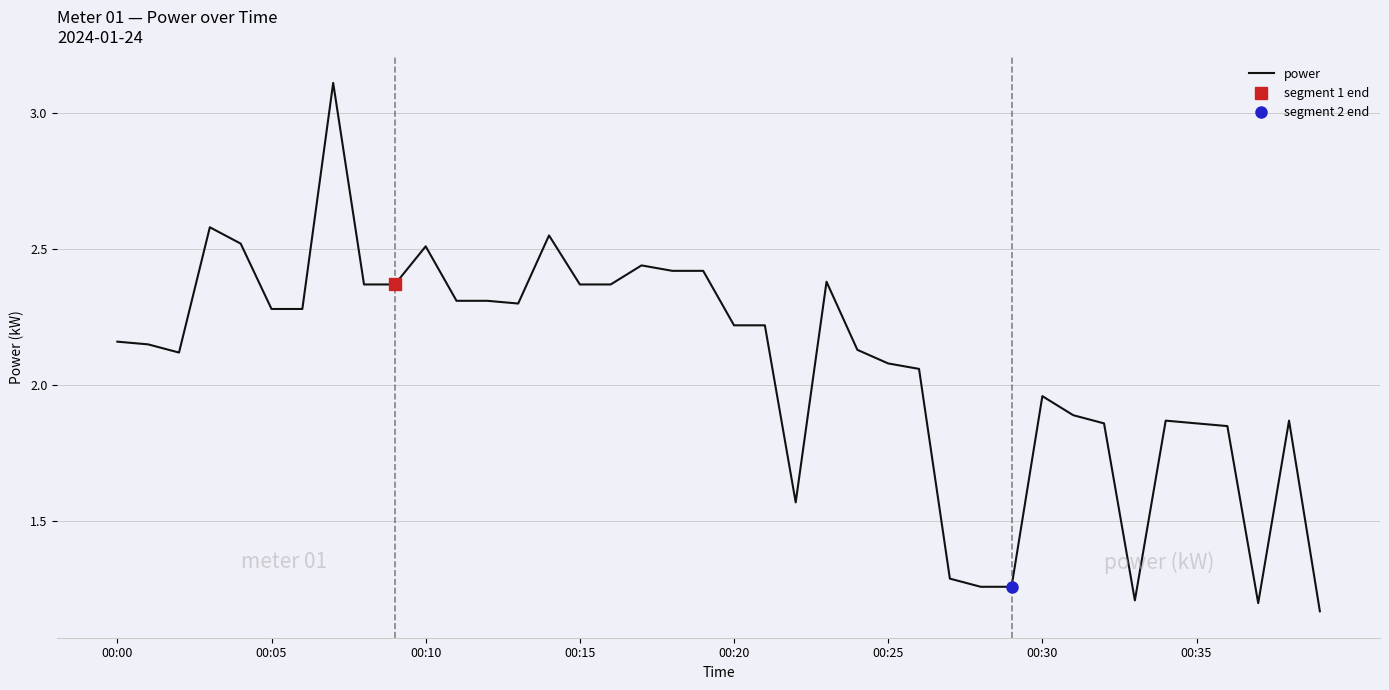

What is the label of the 14th point from the left?

13